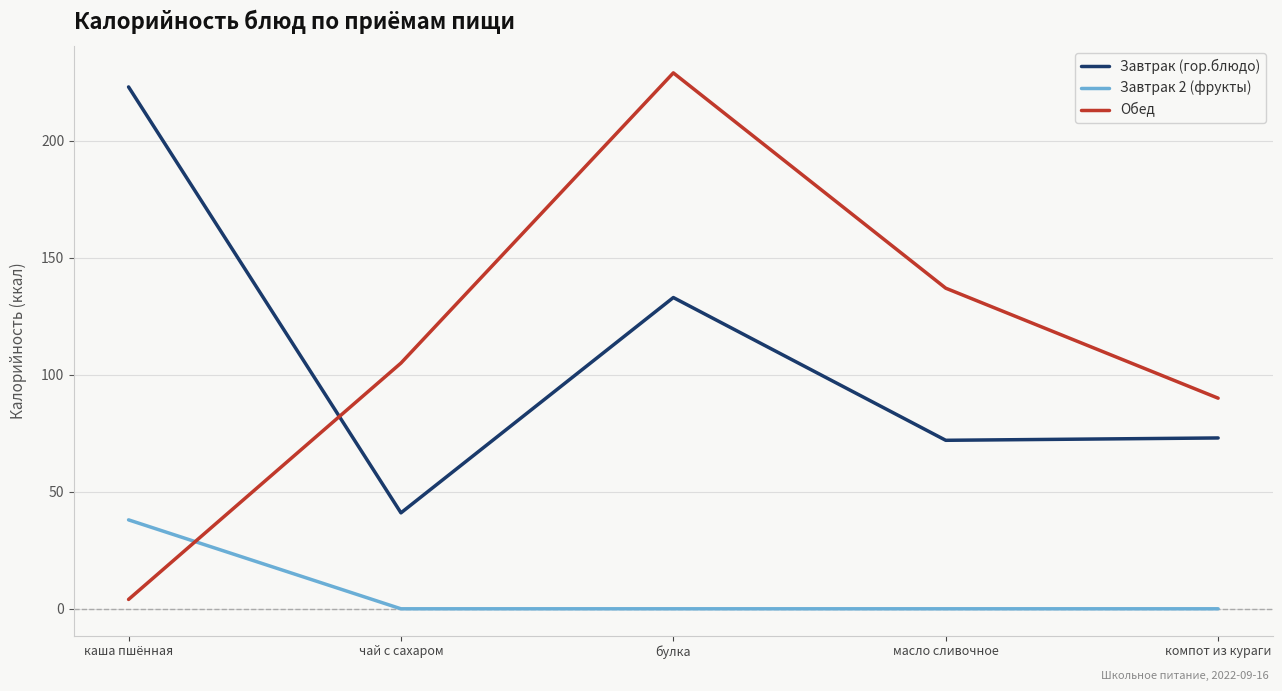

Is it true that Завтрак 2 (фрукты) equals -14 at чай с сахаром?

False